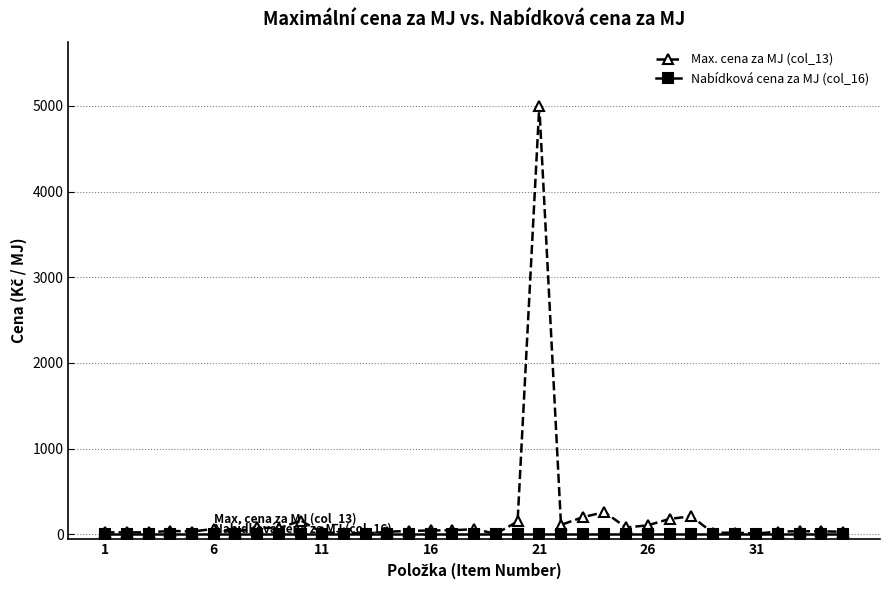

Which series has the widest spread of values?

Max. cena za MJ (col_13)